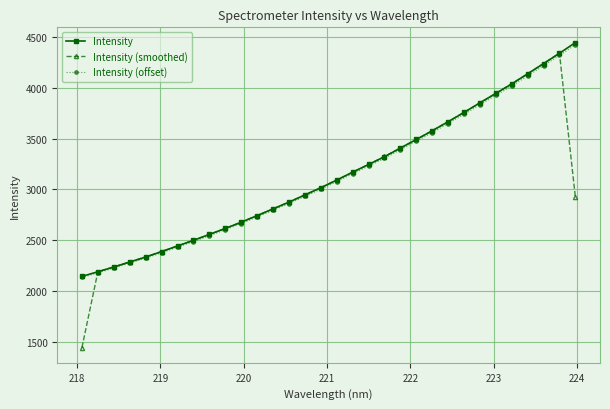

Is this an area chart (filled region under the line)?

No